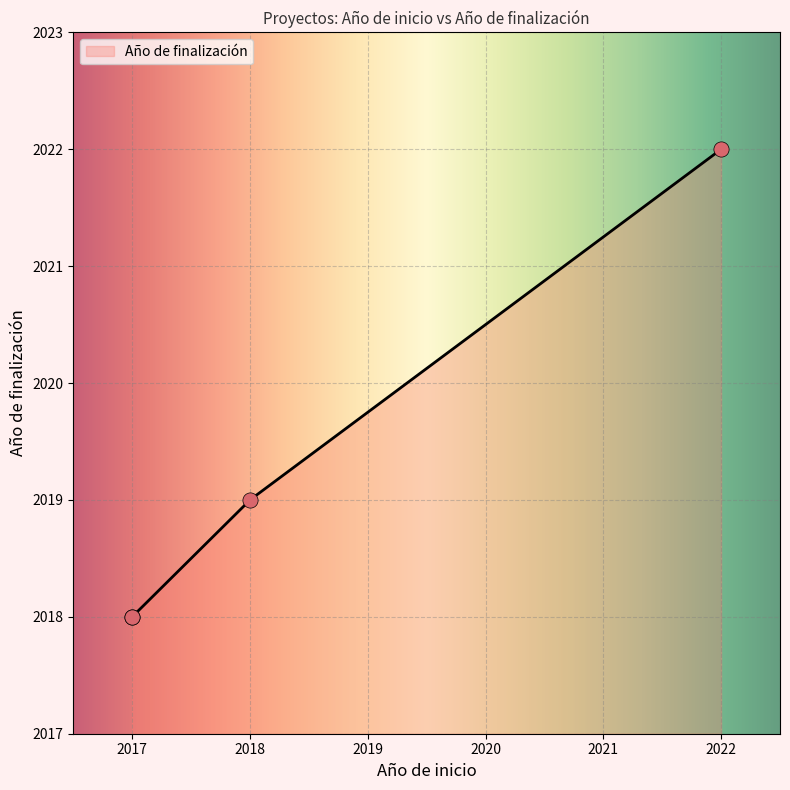

What is the change in value from 2017 to 2018?

+1